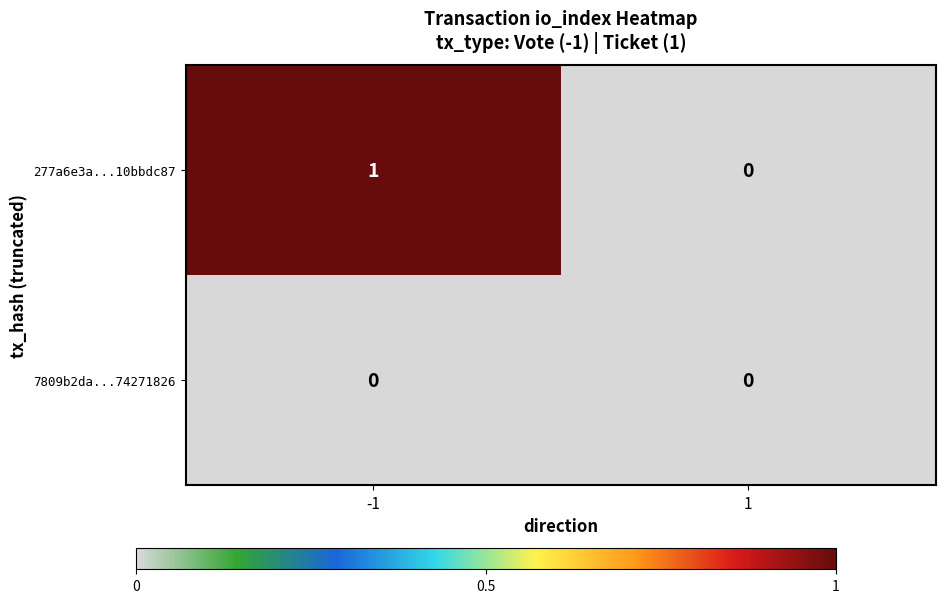

Reading left to right, transcribe all the data shown in this chart.

277a6e3a...10bbdc87: -1=1	1=0
7809b2da...74271826: -1=0	1=0